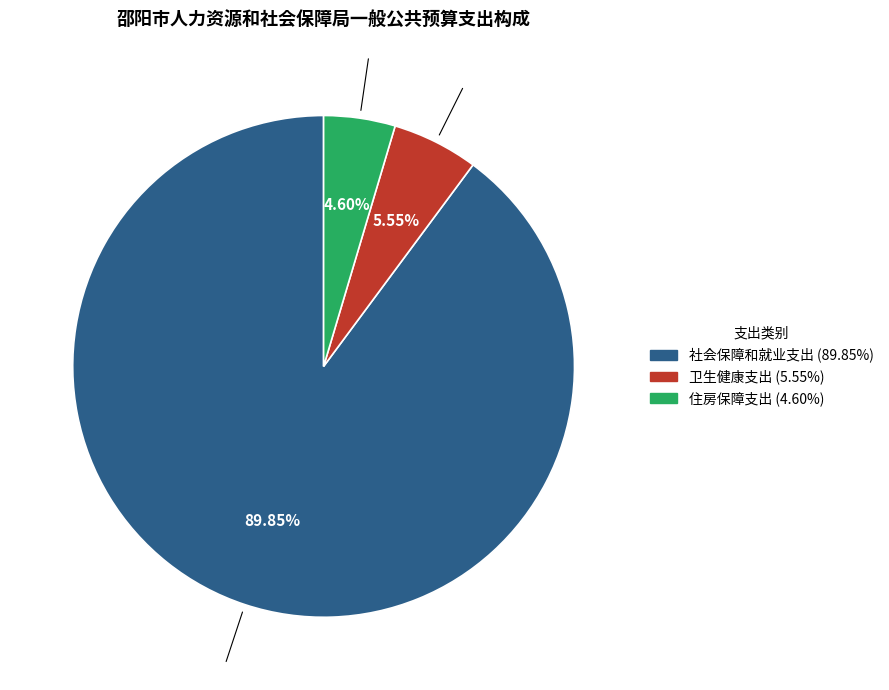

To the nearest percent, what is the combined percentage of 社会保障和就业支出 and 住房保障支出?

94%